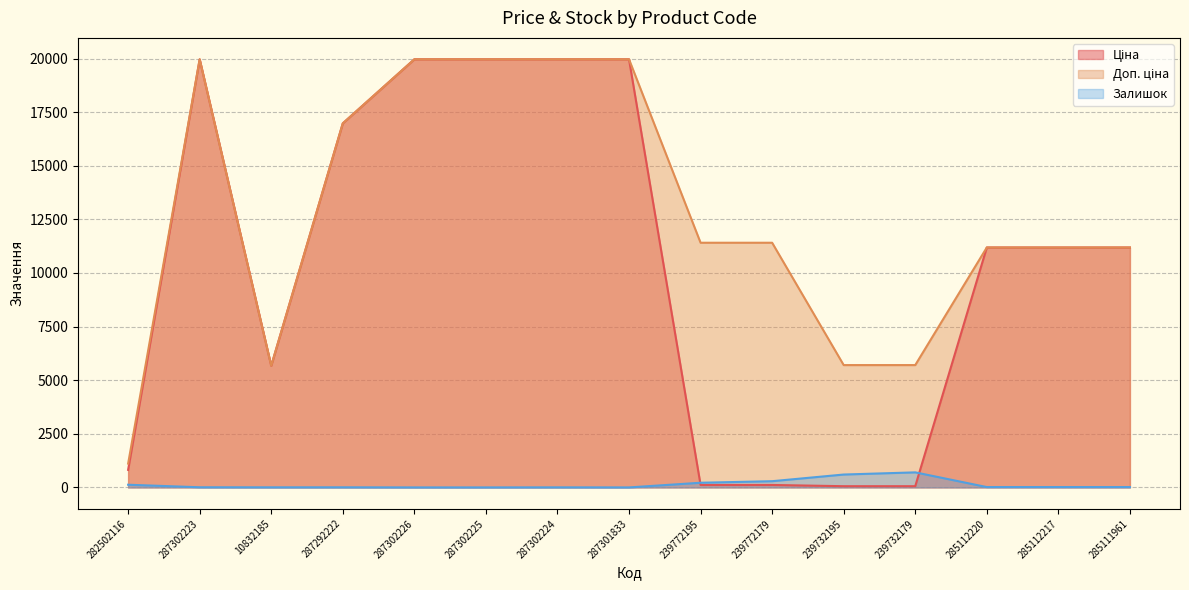

What position from the right is 282502116?

15